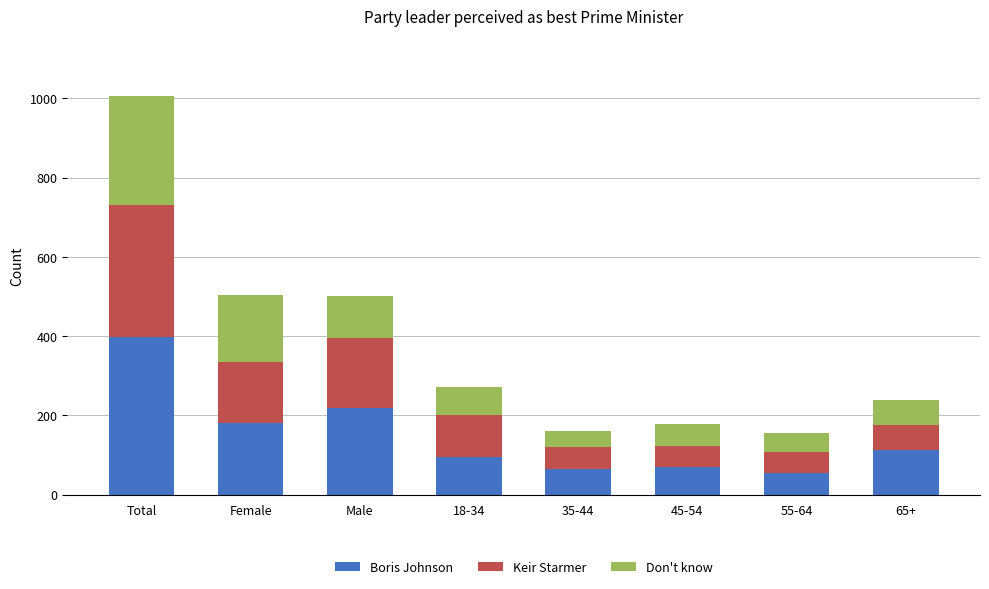

How many categories are shown in the chart?

8